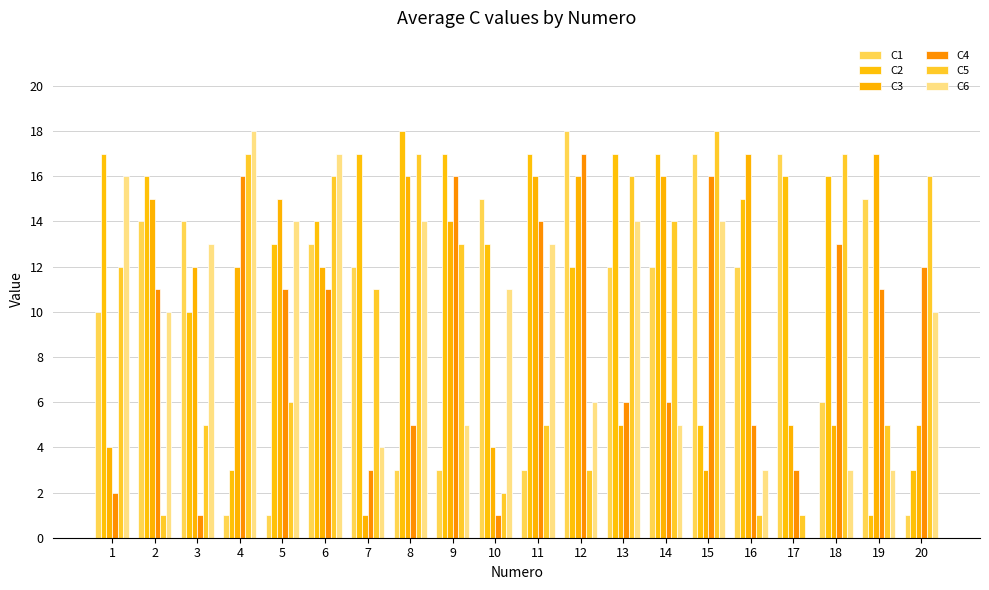

Where is C1 nearest to the value 9?

1